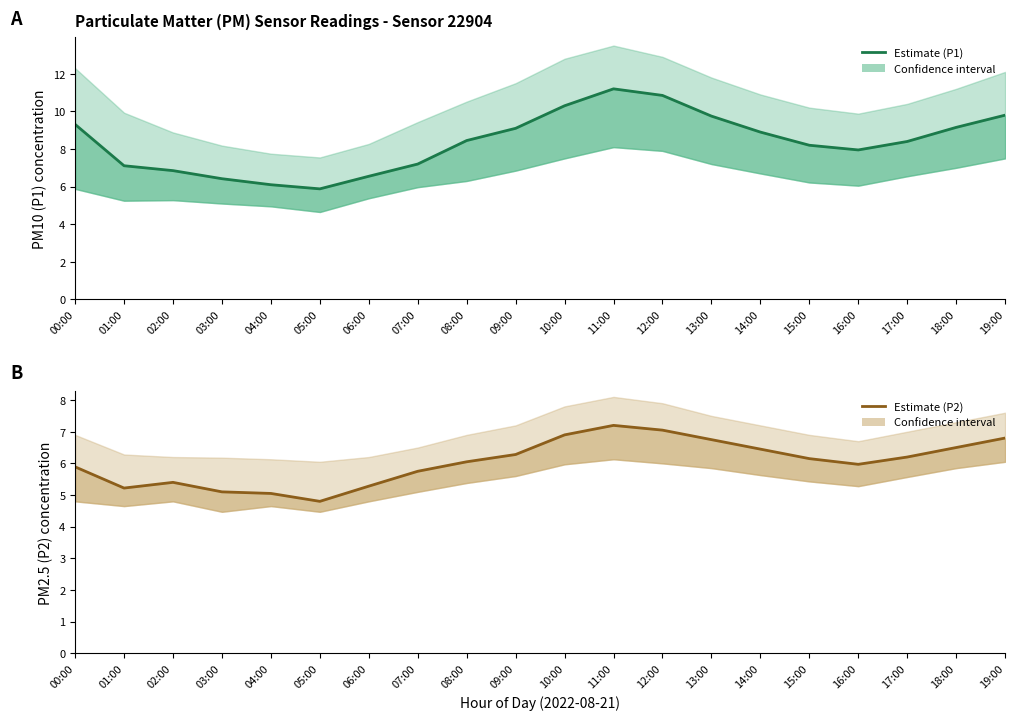

Between 11:00 and 18:00, which is larger?

11:00